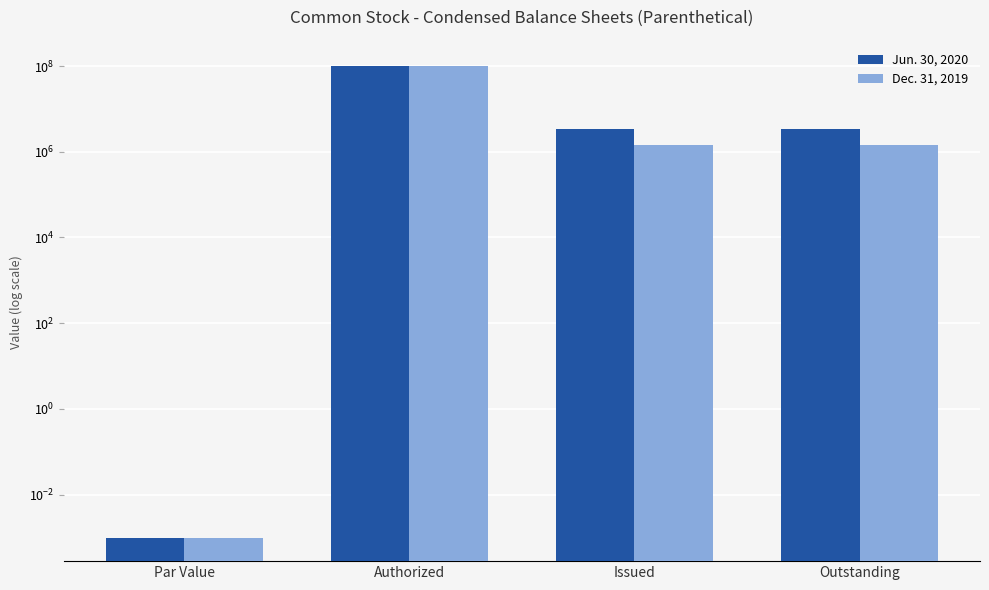

What is the label of the 3rd bar from the right?

Authorized